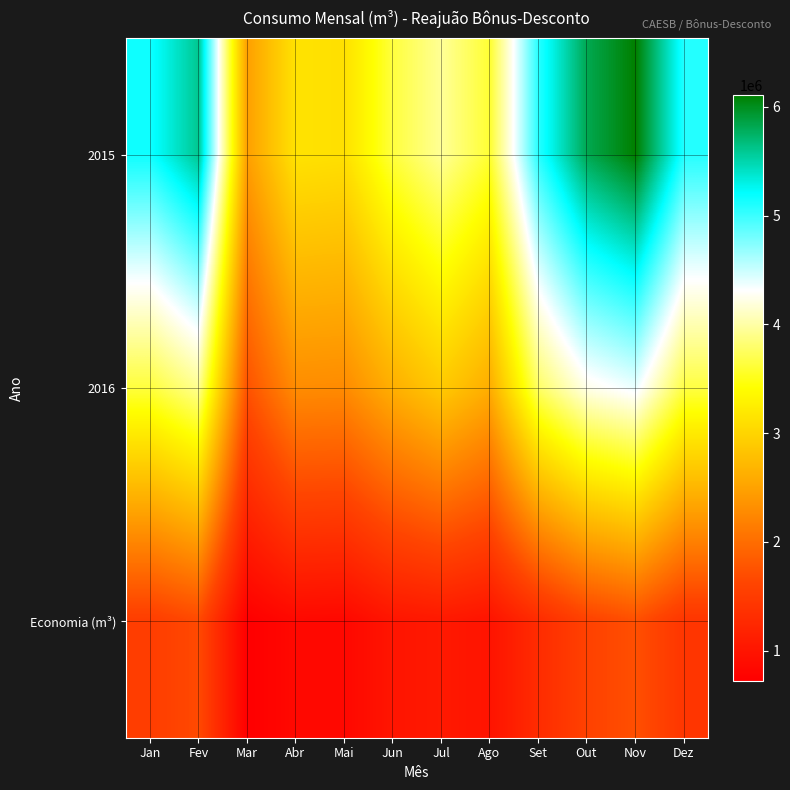

At how many categories does at least one series exceed 5360732?

3